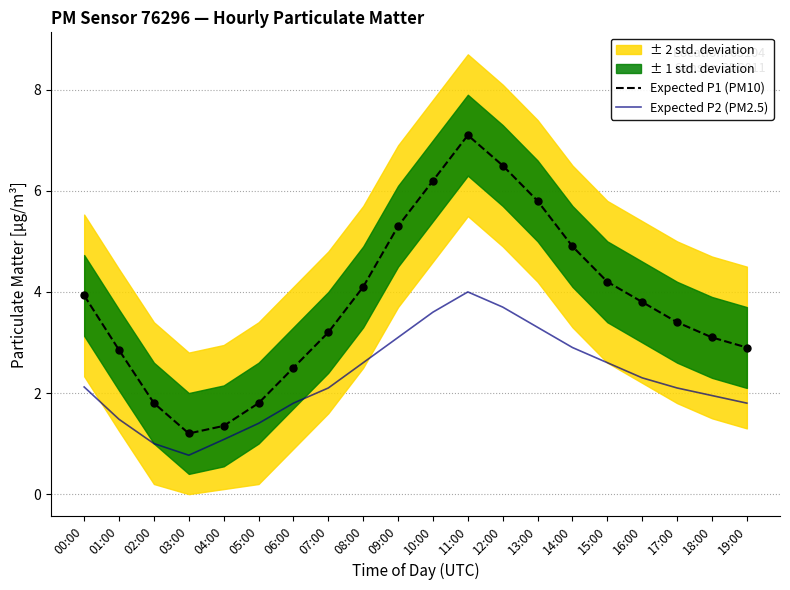

What position from the left is 01:00?

2